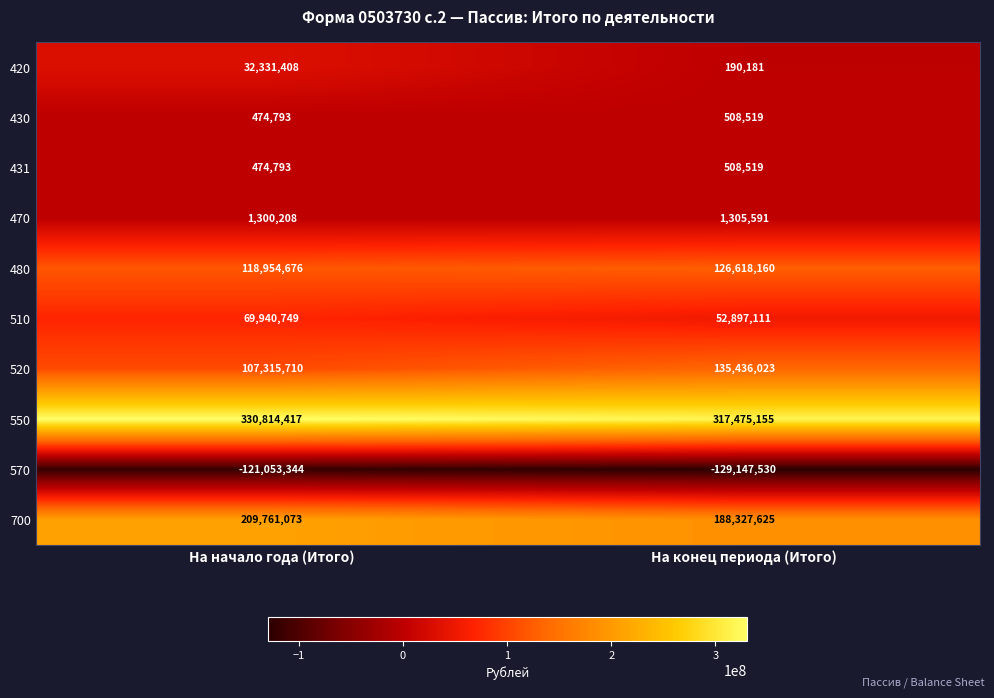

What is the highest value of the 470 series?

1305591